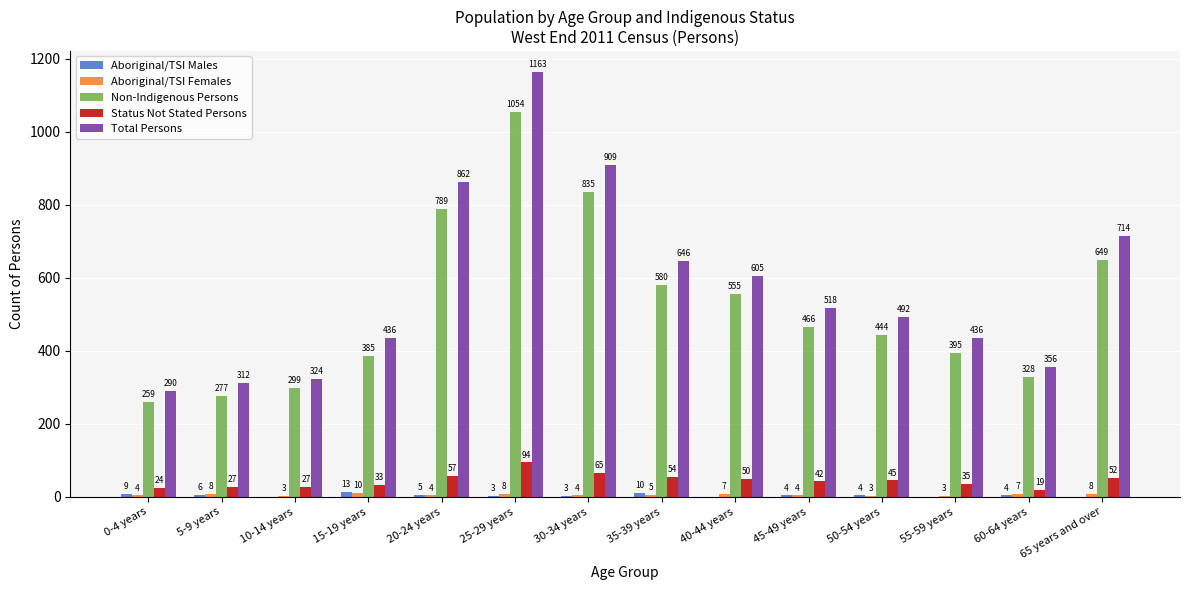

At which label does Non-Indigenous Persons first exceed 466?

20-24 years